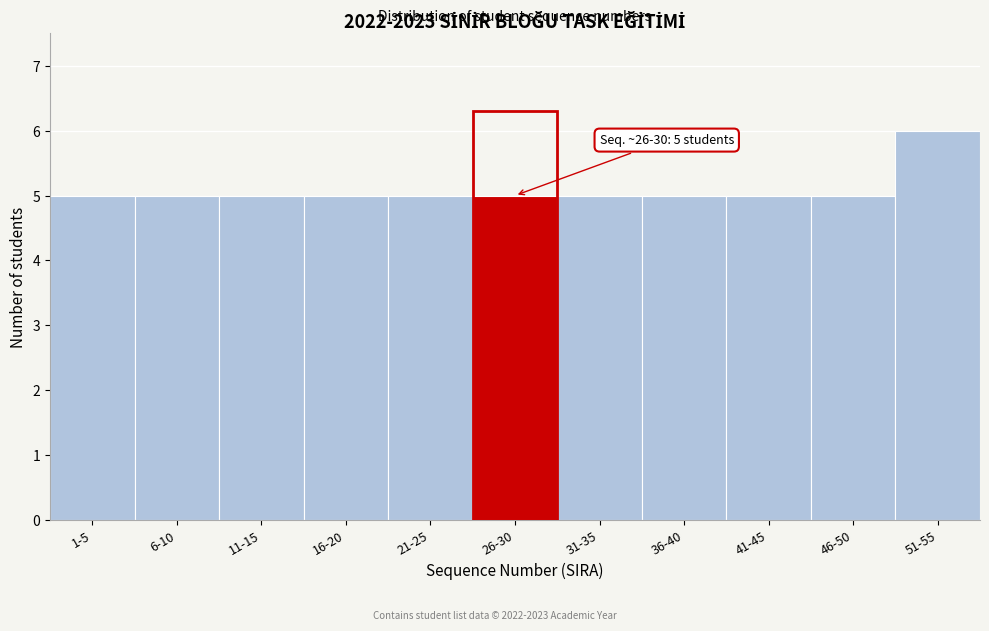

Reading left to right, transcribe all the data shown in this chart.

1-5=5	6-10=5	11-15=5	16-20=5	21-25=5	26-30=5	31-35=5	36-40=5	41-45=5	46-50=5	51-55=6